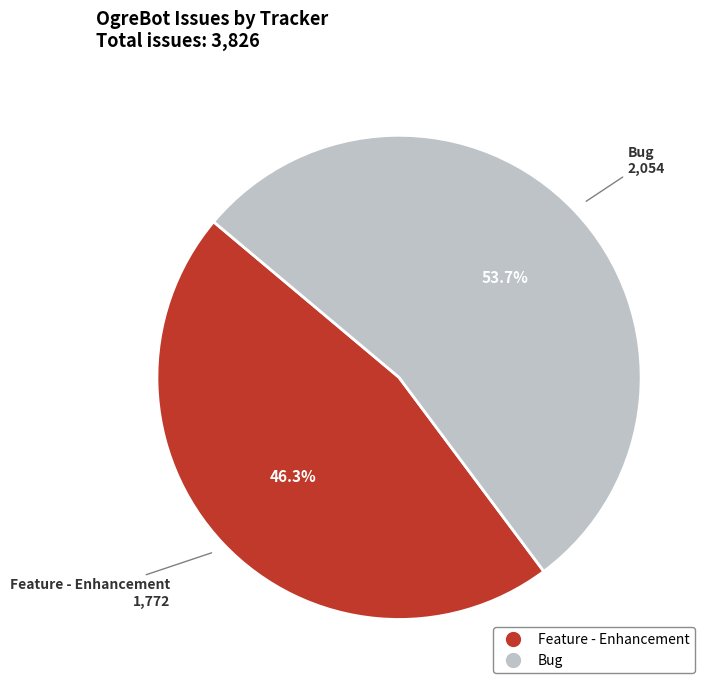

How many segments does this pie chart have?

2